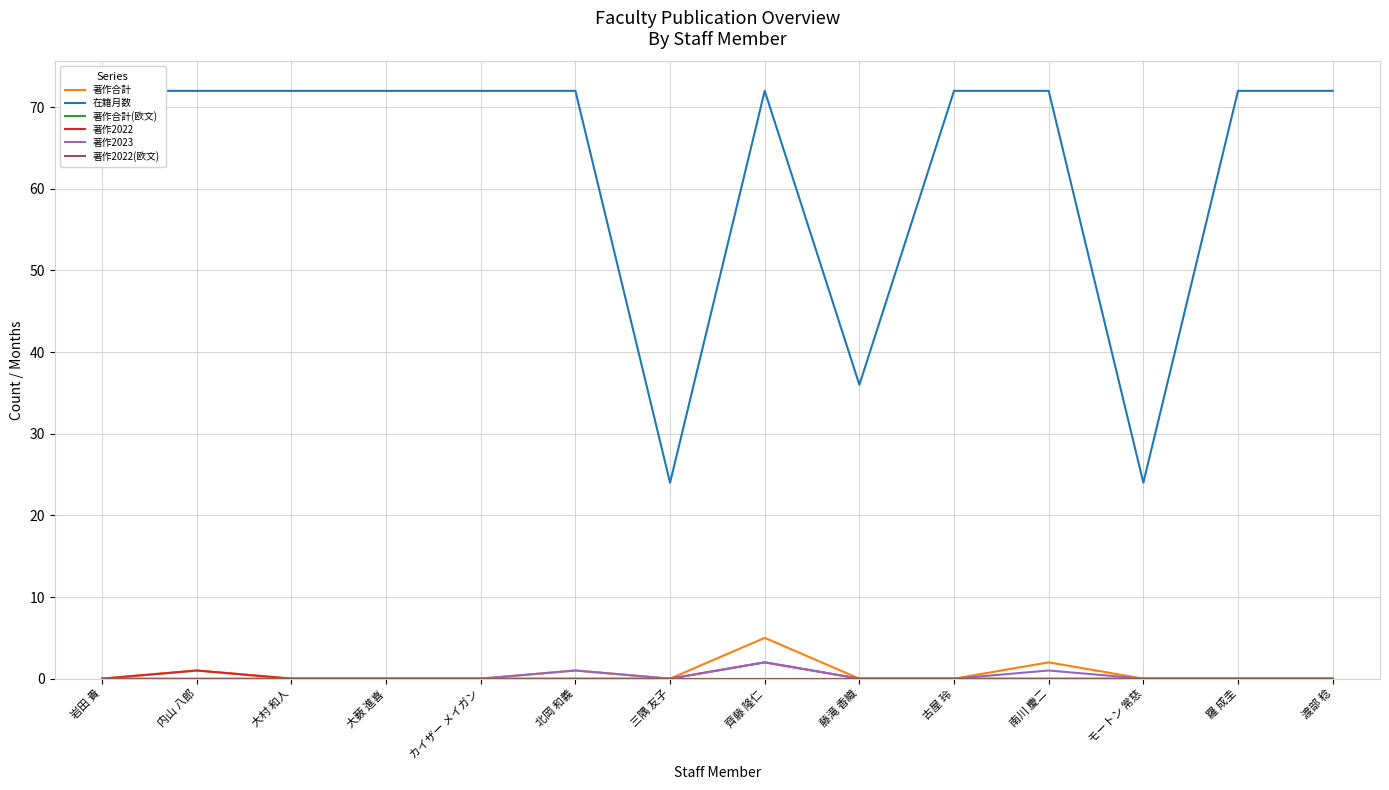

True or false: 著作2023 and 著作合計(欧文) cross at least once.

False